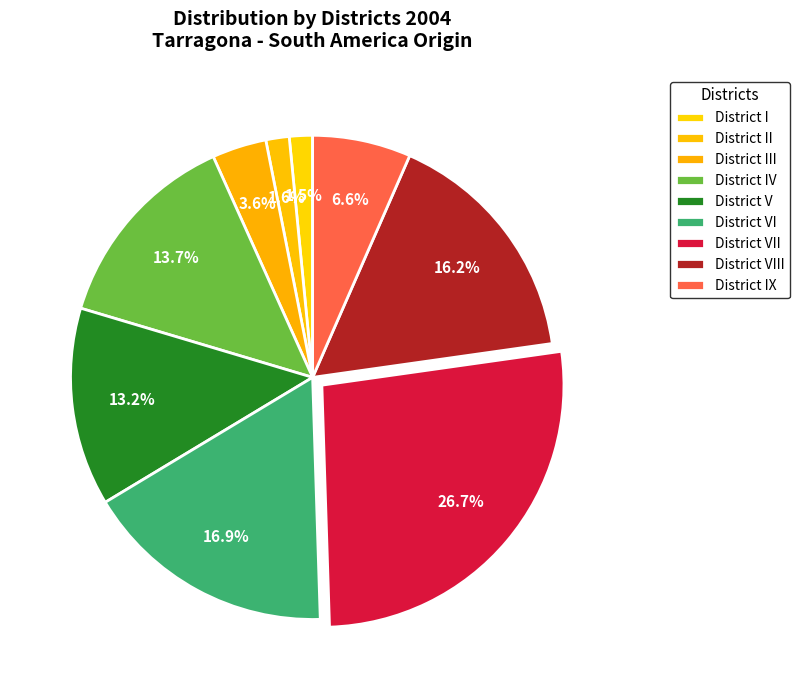

Between District VIII and District VII, which is larger?

District VII